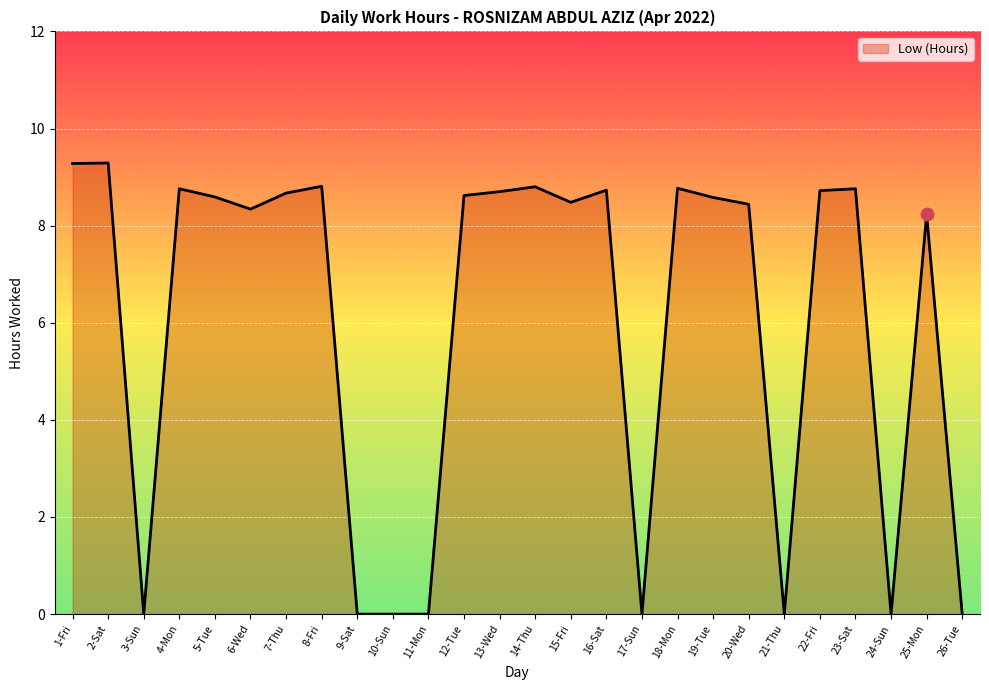

What is the ratio of the value at 14-Thu to the value at 4-Mon?

1.0